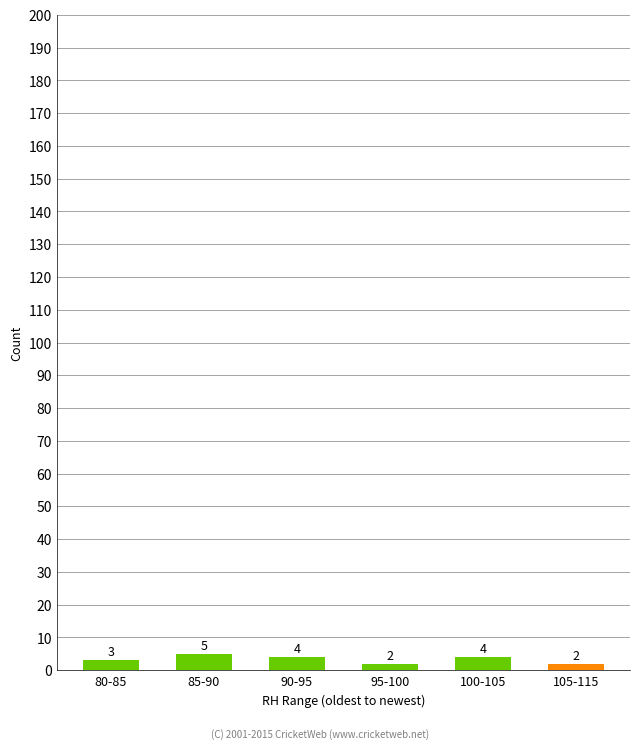

Reading left to right, transcribe all the data shown in this chart.

3	5	4	2	4	2